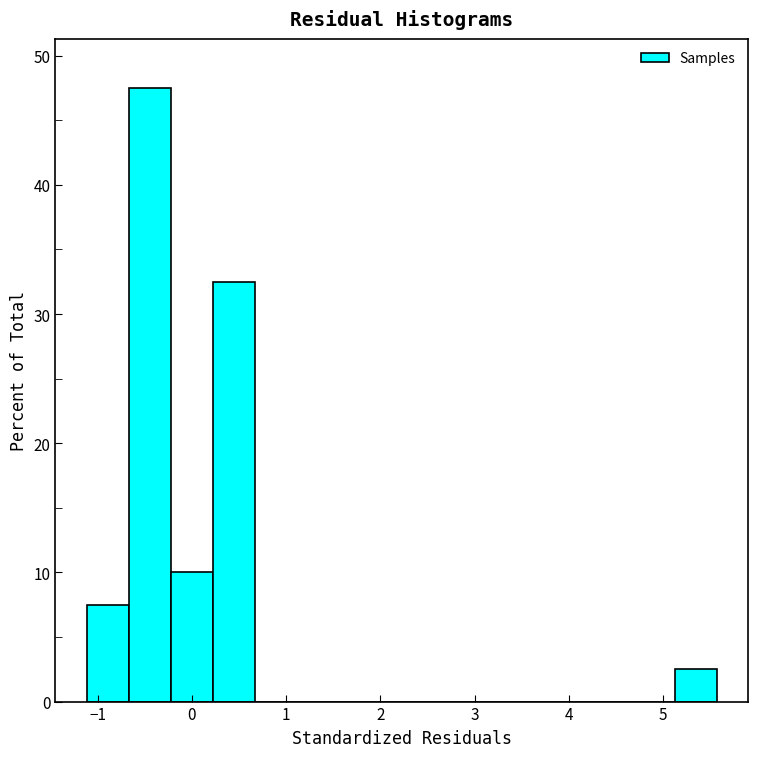

Reading left to right, list every bar in this chart as the range it spans on the x-axis followed by its height. Neither the bar edges nor the heights are printed on the chart, so give them approximately, as read against the axes.

-1.1 to -0.7: 8
-0.7 to -0.2: 48
-0.2 to 0.2: 10
0.2 to 0.7: 33
0.7 to 1.1: 0
1.1 to 1.6: 0
1.6 to 2.0: 0
2.0 to 2.4: 0
2.4 to 2.9: 0
2.9 to 3.3: 0
3.3 to 3.8: 0
3.8 to 4.2: 0
4.2 to 4.7: 0
4.7 to 5.1: 0
5.1 to 5.6: 3